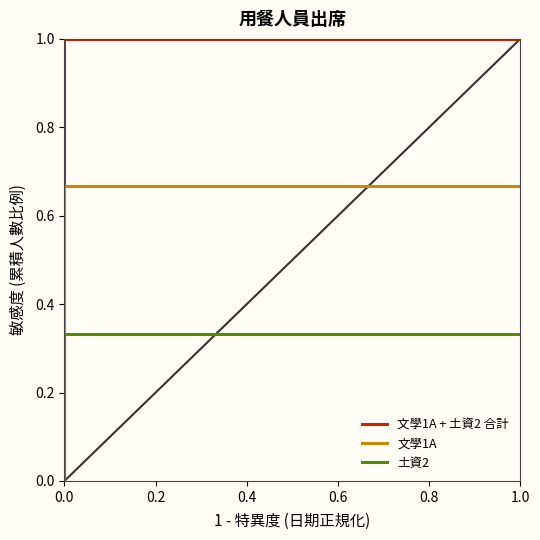

Is it true that 文學1A + 土資2 合計 equals 1.0 at 1.0?

True